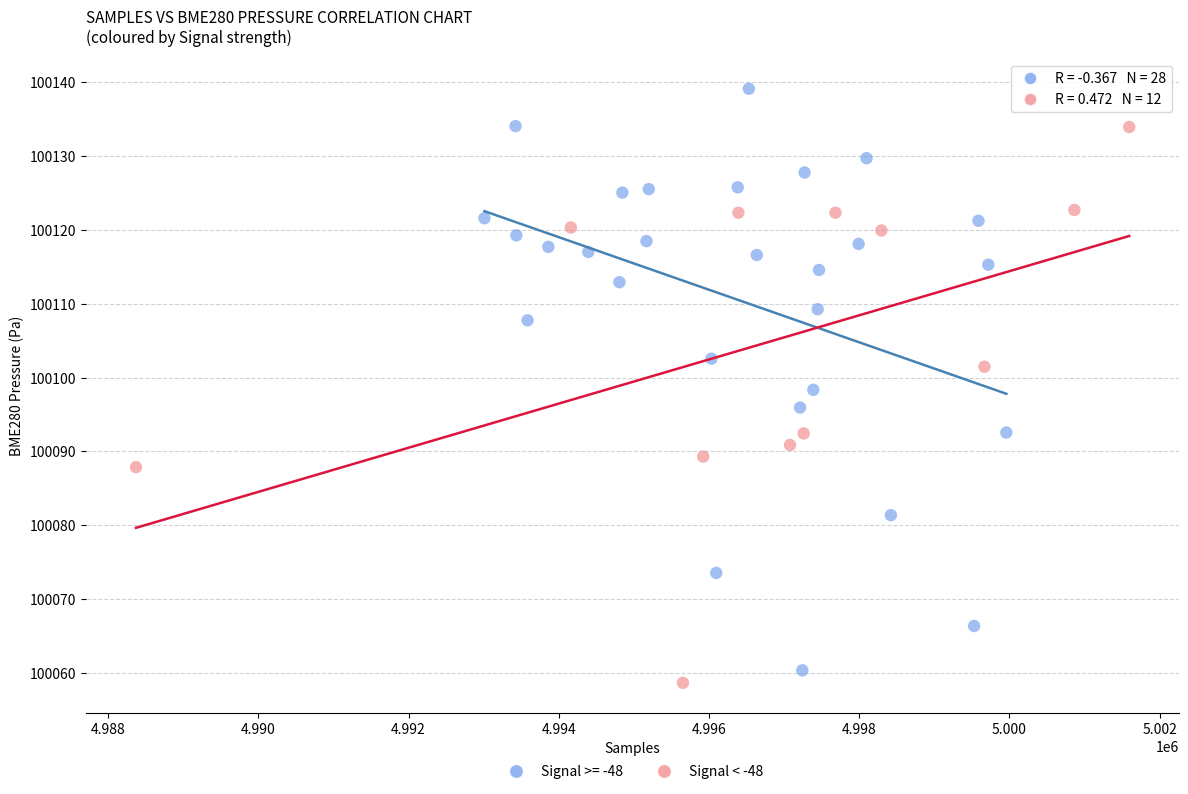

Which series reaches the maximum Y coordinate?

Signal >= -48